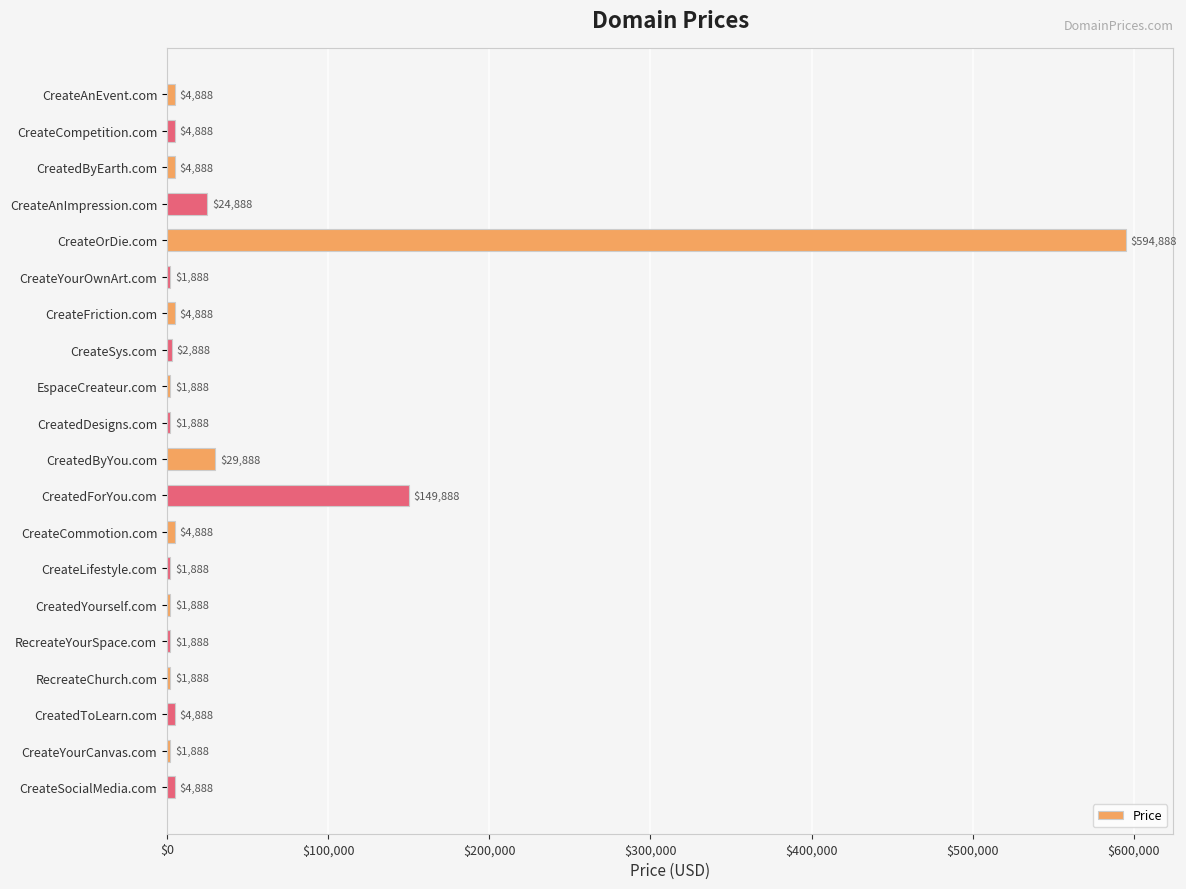

What is the smallest value displayed?

1888